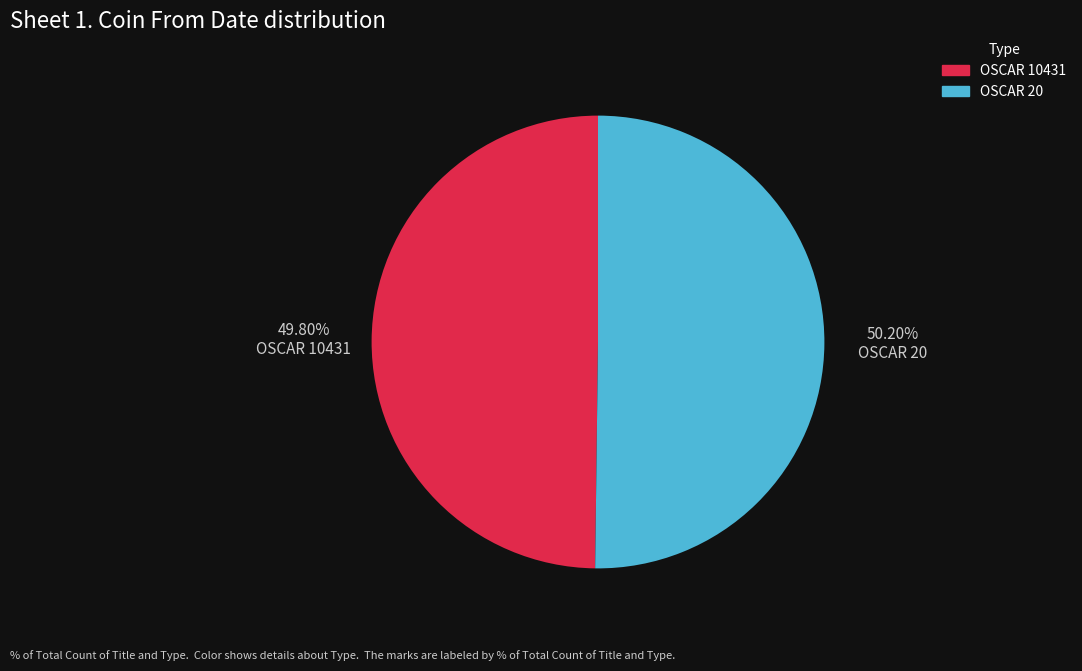

Count the number of slices in the pie.

2